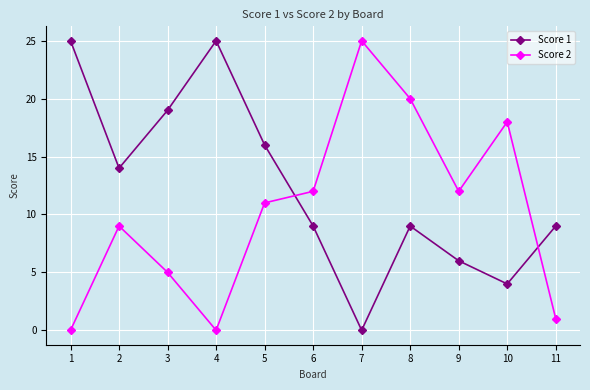

What is the difference between the highest and lowest values at 3?

14